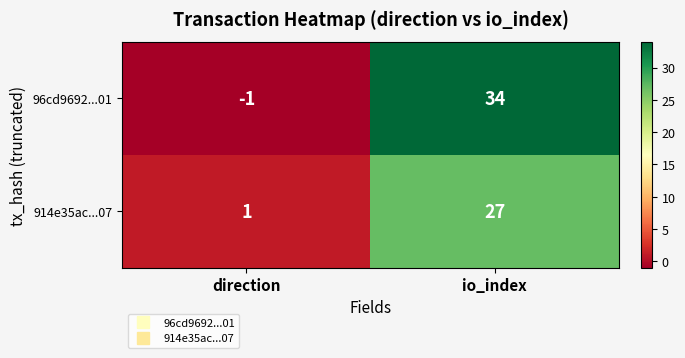

Which series has the widest spread of values?

96cd9692...01